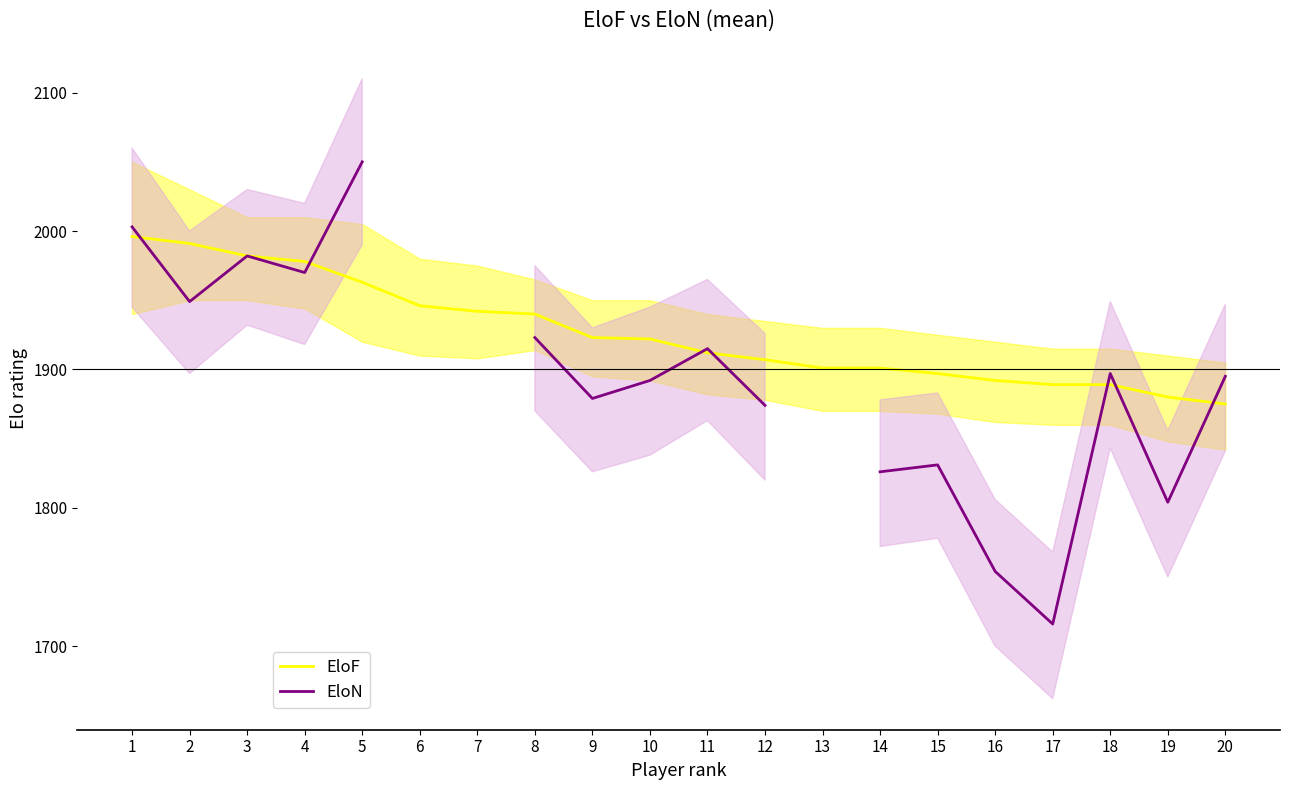

List the labels in order of EloF value, smallest first.

20, 19, 17, 18, 16, 15, 13, 14, 12, 11, 10, 9, 8, 7, 6, 5, 4, 3, 2, 1